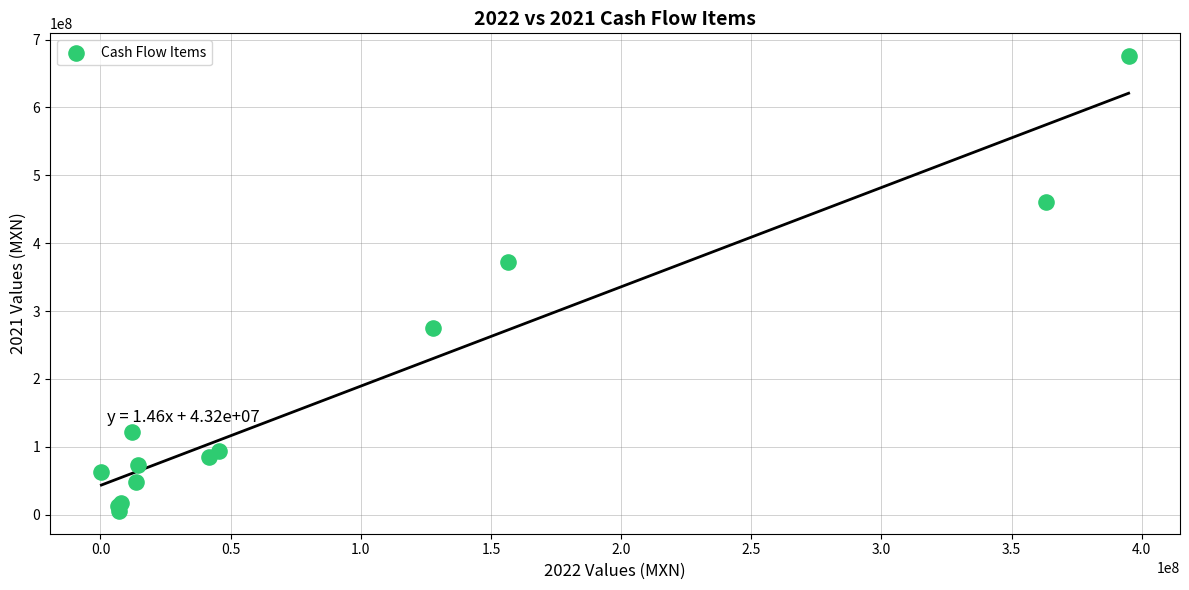

What Y value in the scatter plot is closest to 340557308?

371742847.6